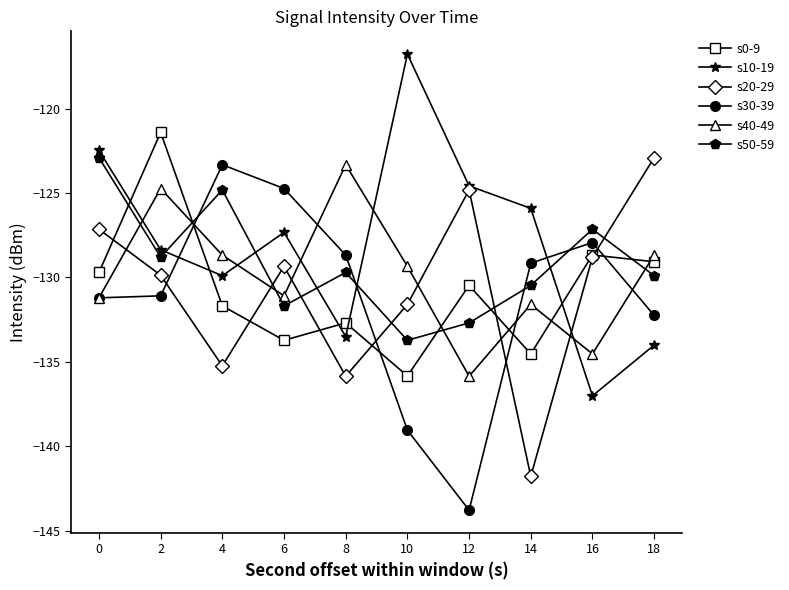

What is the sum of the s40-49 values at 2 and 0?

-255.9